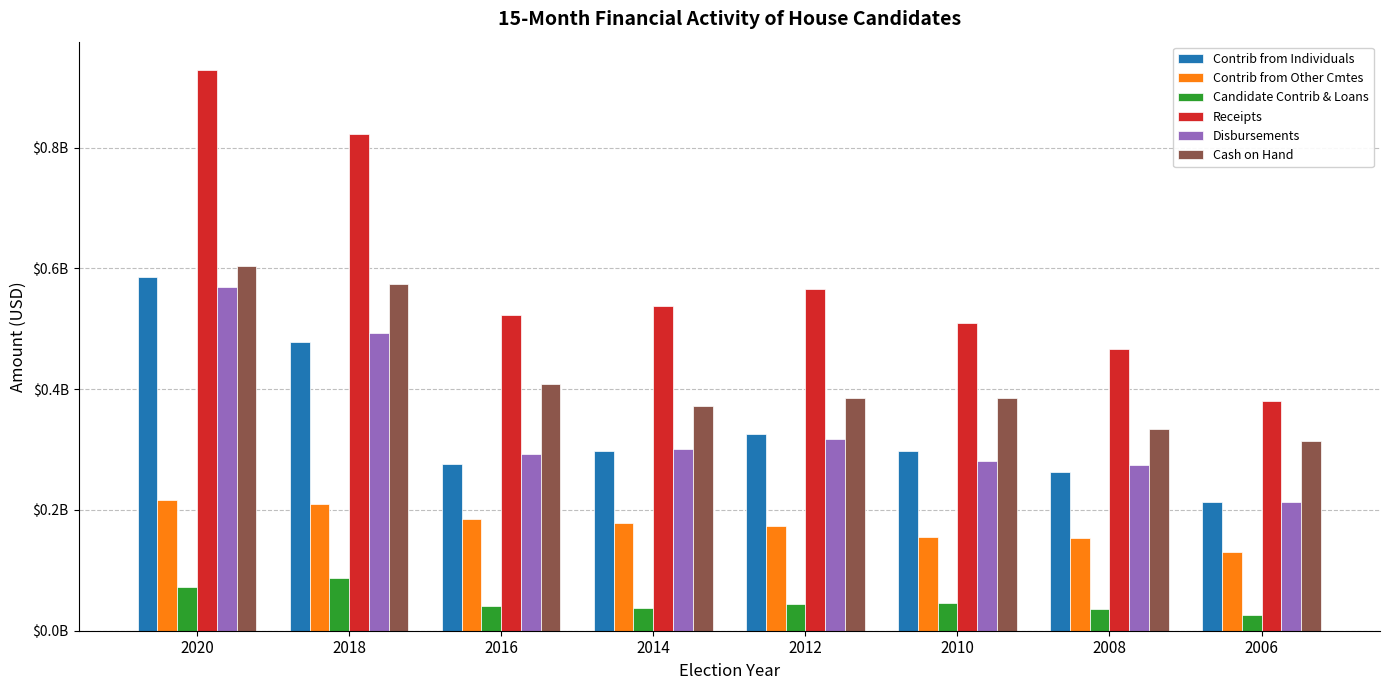

Does the chart contain stacked bars?

No